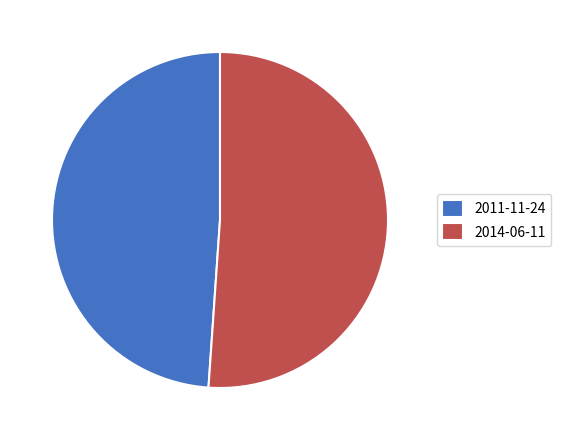

How many segments does this pie chart have?

2